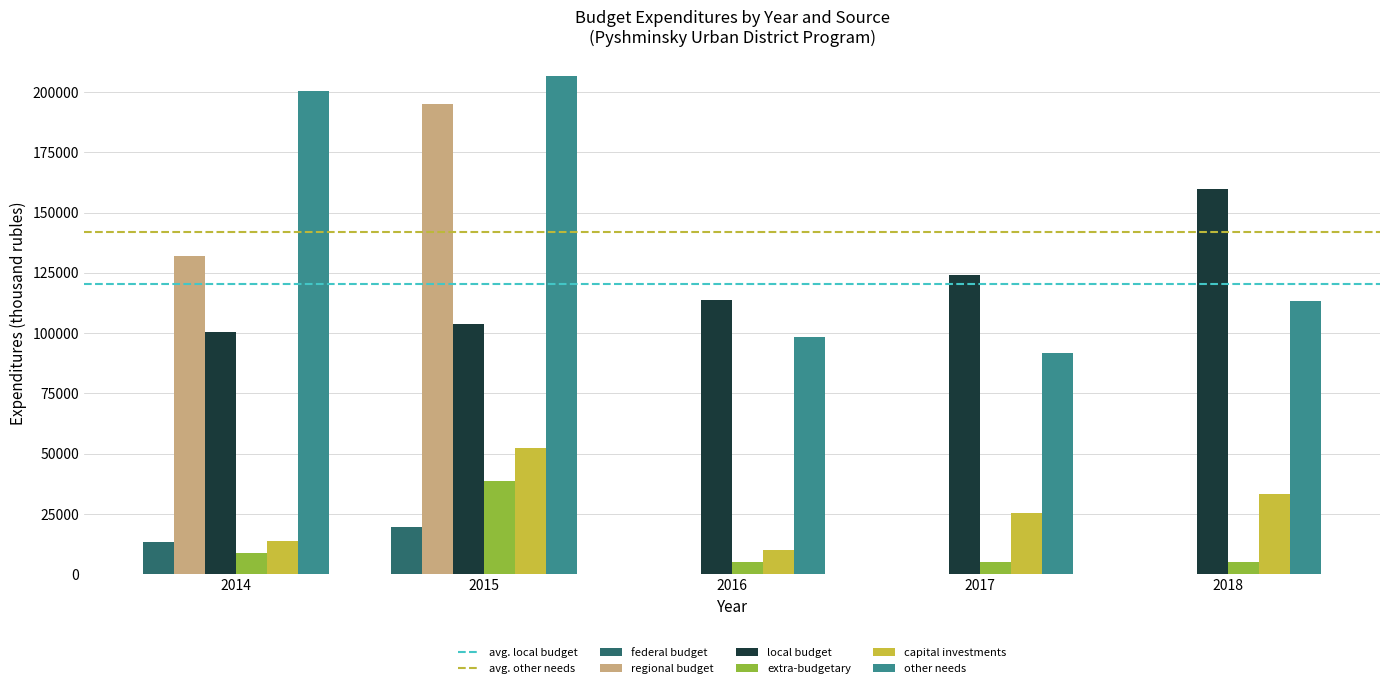

What is the greatest value displayed?

206598.6